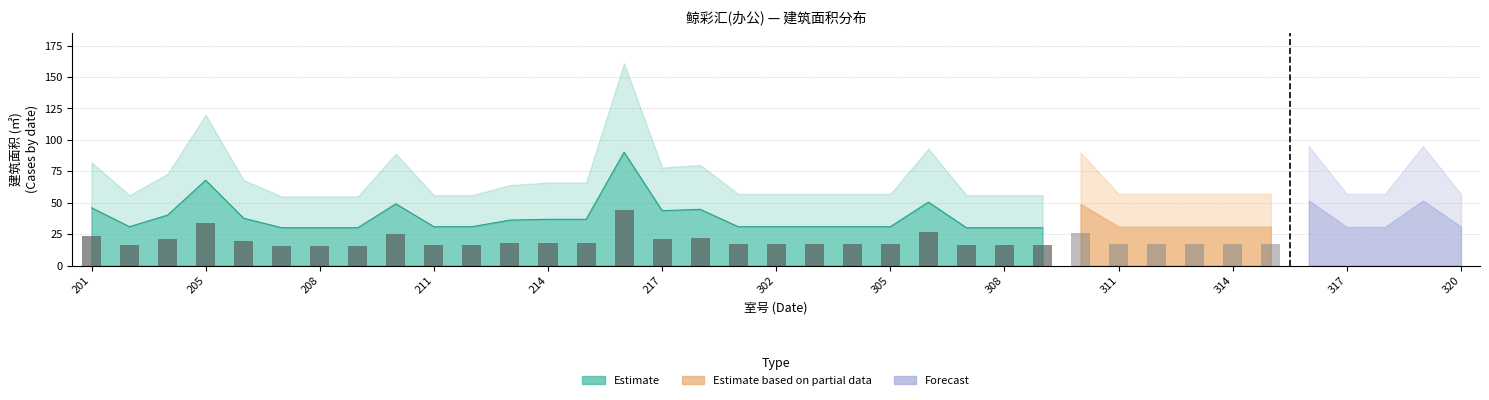

What is the minimum value shown in the chart?

15.6